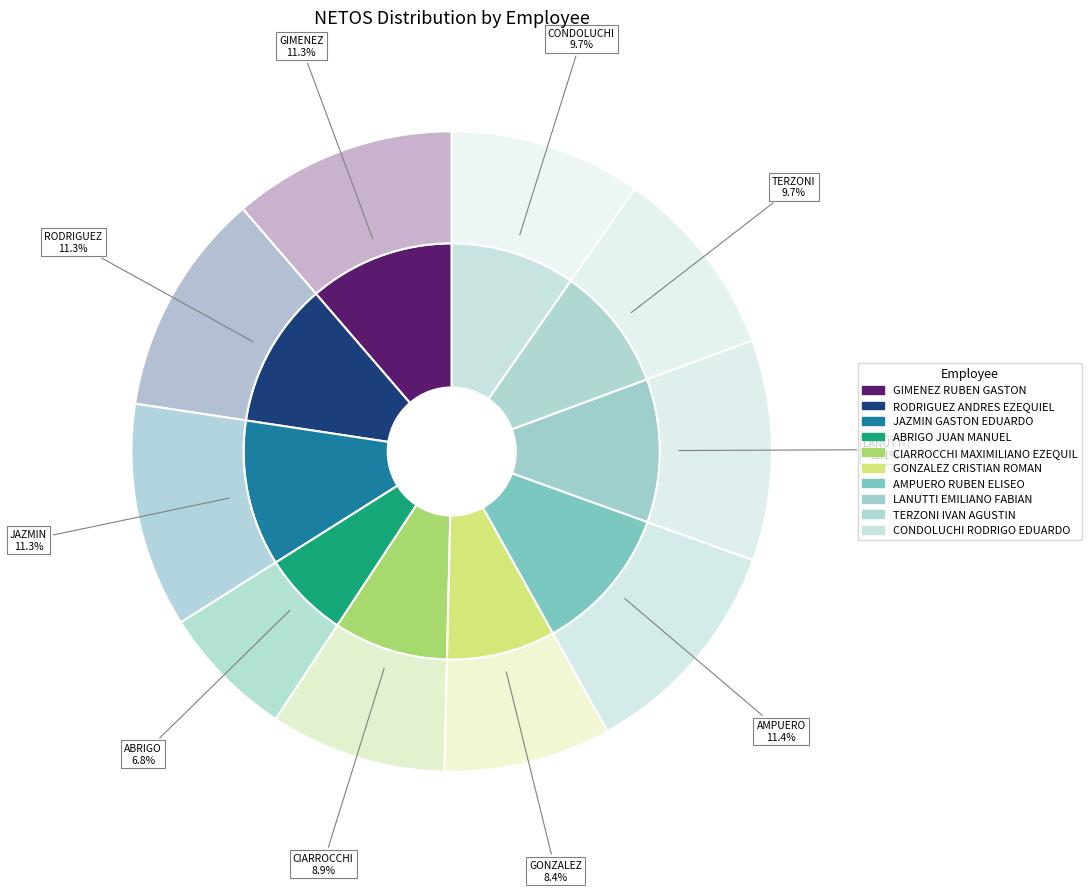

What is the change in value from GIMENEZ RUBEN GASTON to CONDOLUCHI RODRIGO EDUARDO?

-17946